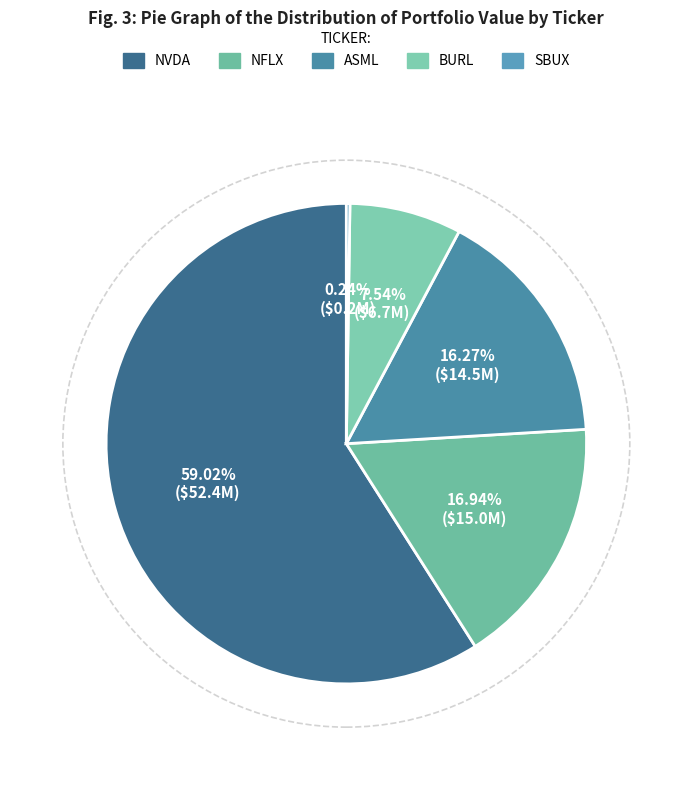

What percentage is NOT represented by BURL?

92.5%